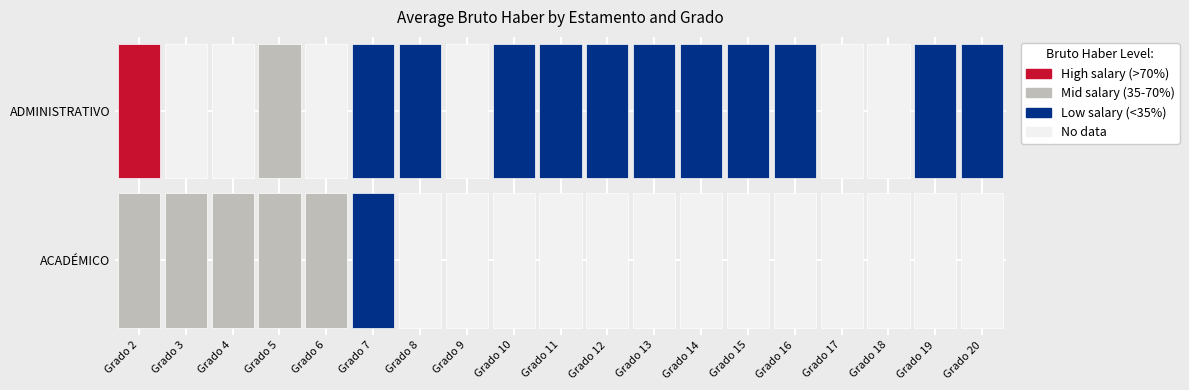

At which category is the sum across all series the highest?

2